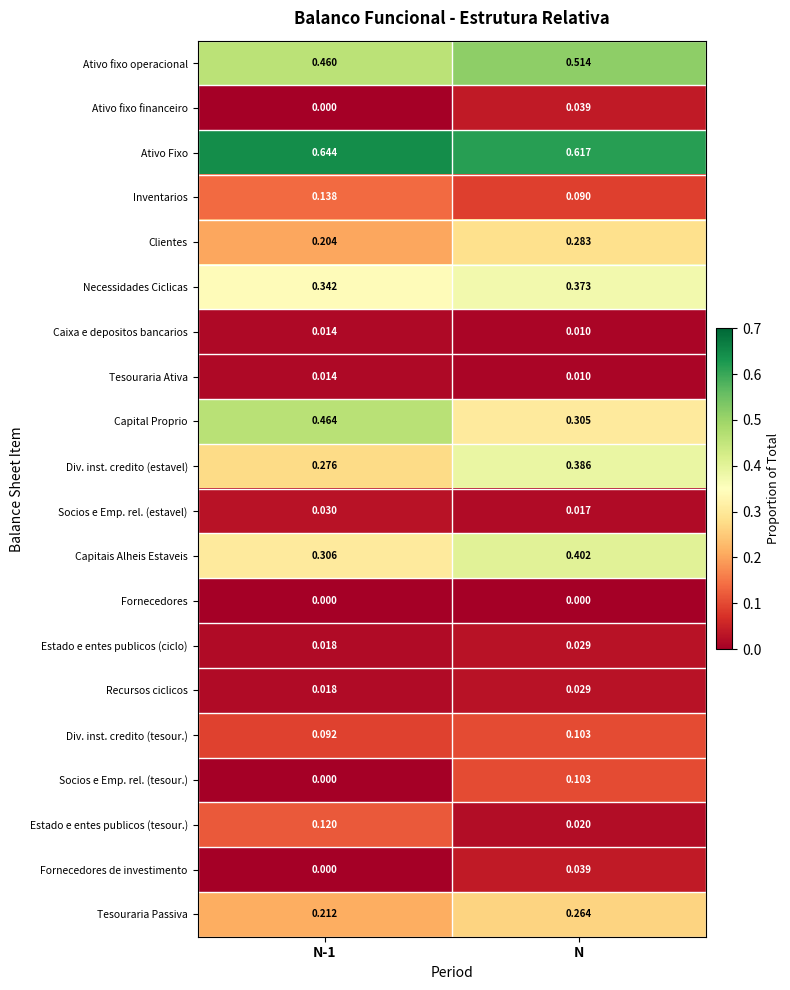

At how many categories does at least one series exceed 0?

2